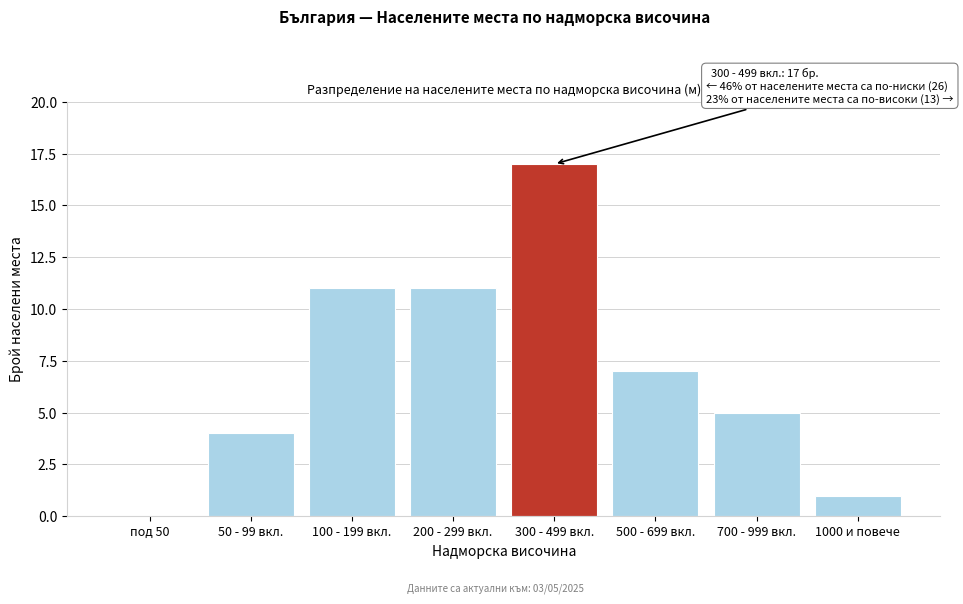

Reading left to right, transcribe all the data shown in this chart.

под 50=0	50 - 99 вкл.=4	100 - 199 вкл.=11	200 - 299 вкл.=11	300 - 499 вкл.=17	500 - 699 вкл.=7	700 - 999 вкл.=5	1000 и повече=1